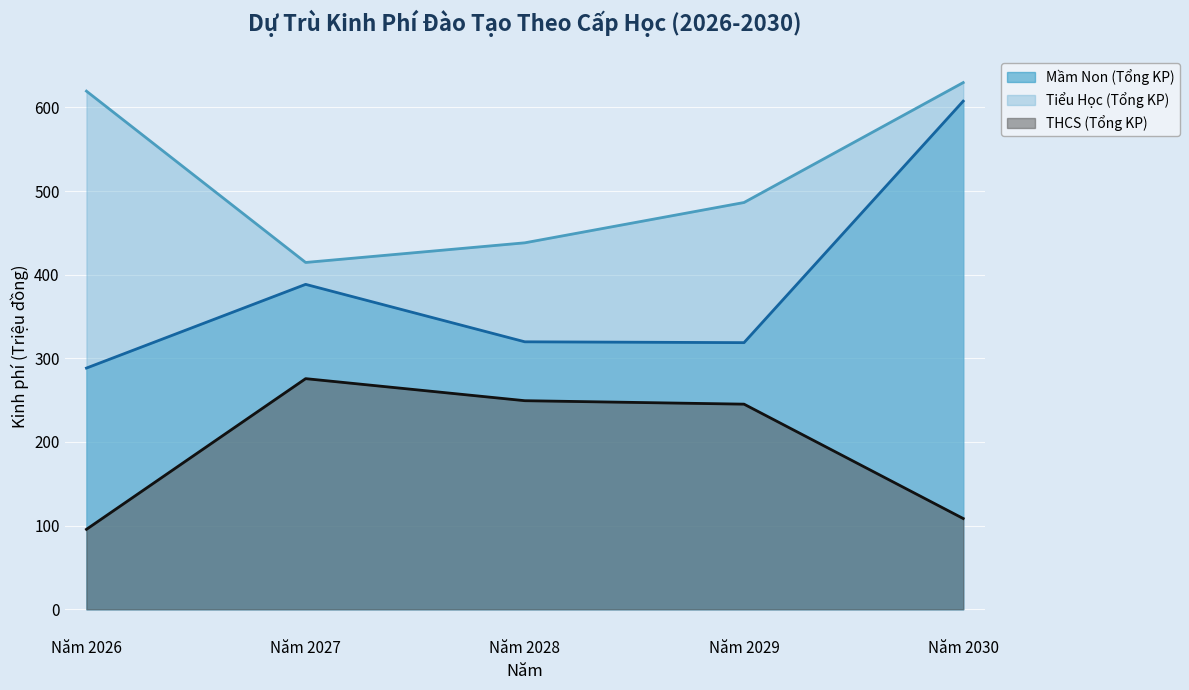

The value of Mầm Non (Tổng KP) at Năm 2028 is 189.4. True or false?

False